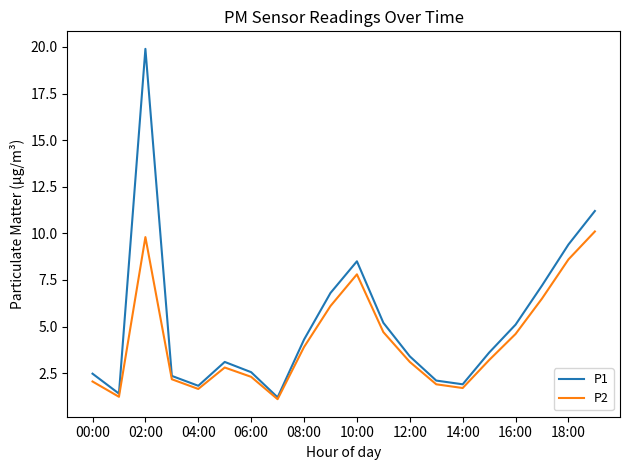

What is the smallest value displayed?

1.1